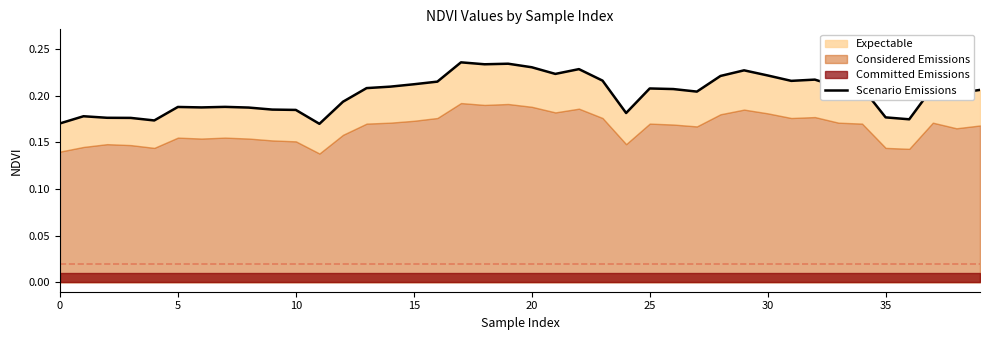

Is it true that the value at 13 is 0.3?

False